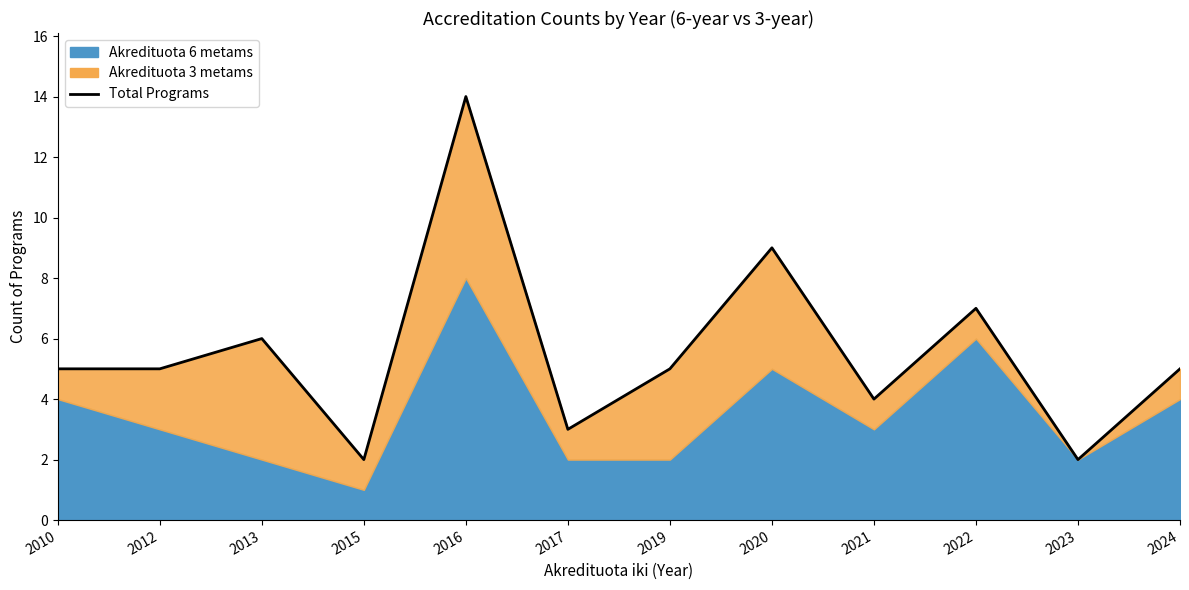

Approximately how many times larger is the value at 2016 compared to 2010?

2.8